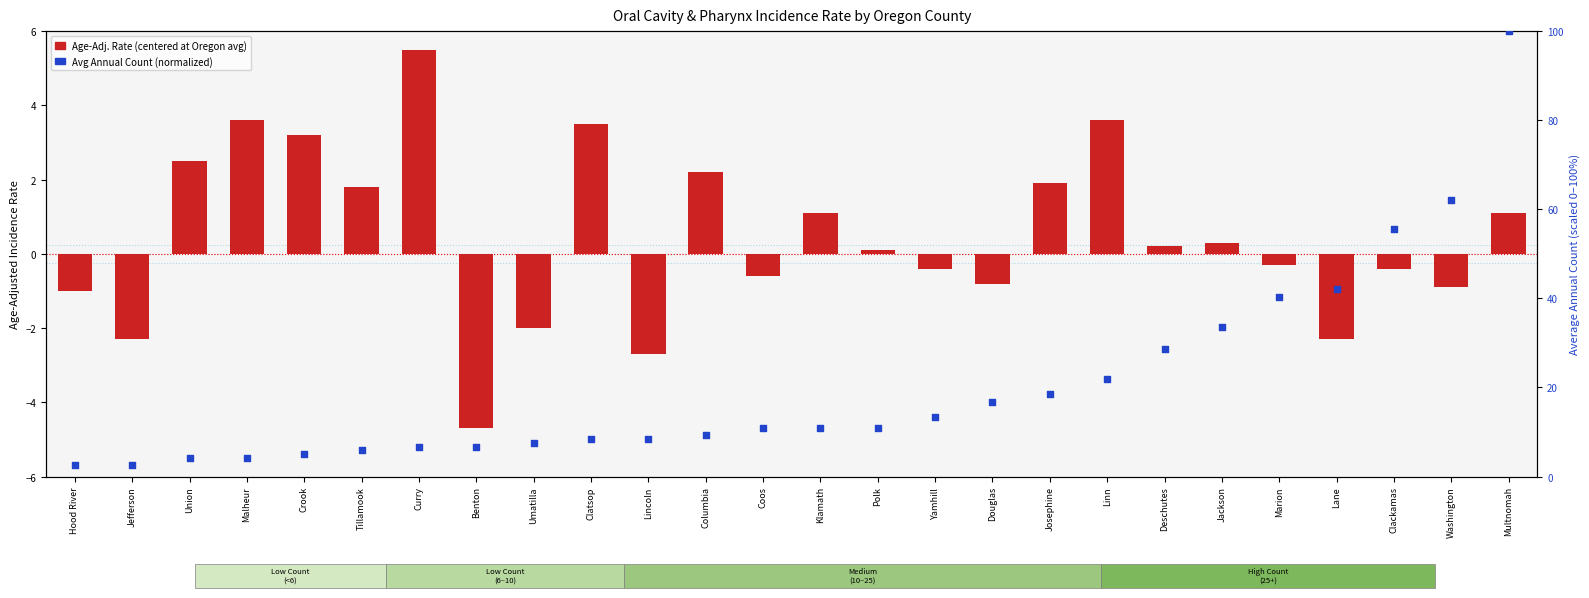

At which category is the sum across all series the highest?

Multnomah